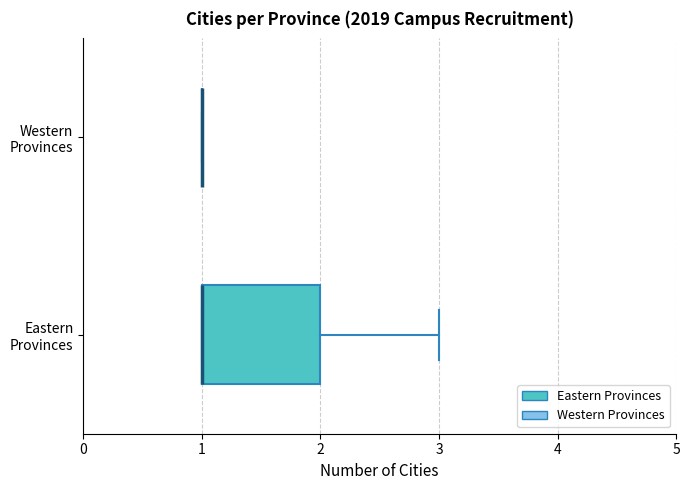

Where is the right edge of the box for Eastern Provinces on the x-axis? The values are not printed on the chart, so give them approximately, as read against the axis.

2